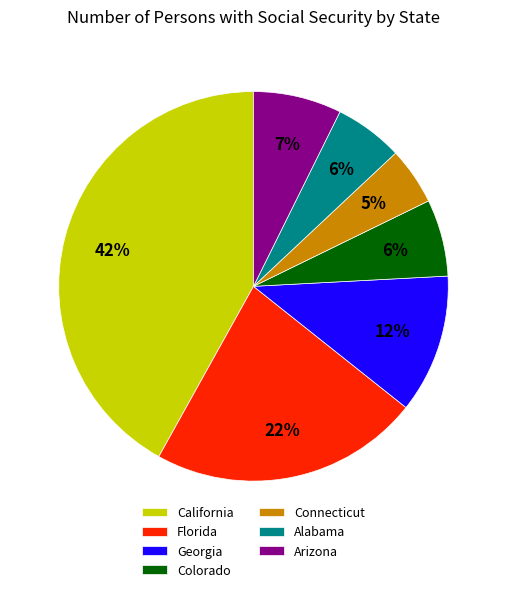

To the nearest percent, what portion does California represent?

42%